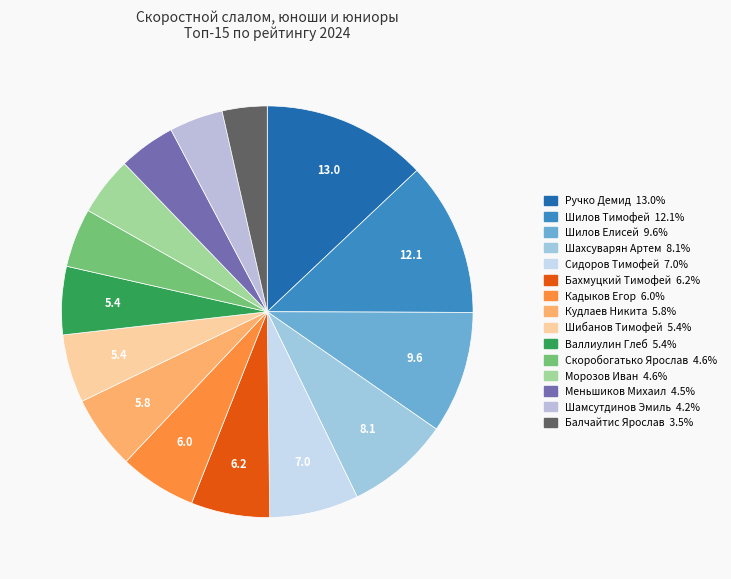

Is it true that Бахмуцкий Тимофей is 6% of the pie?

True